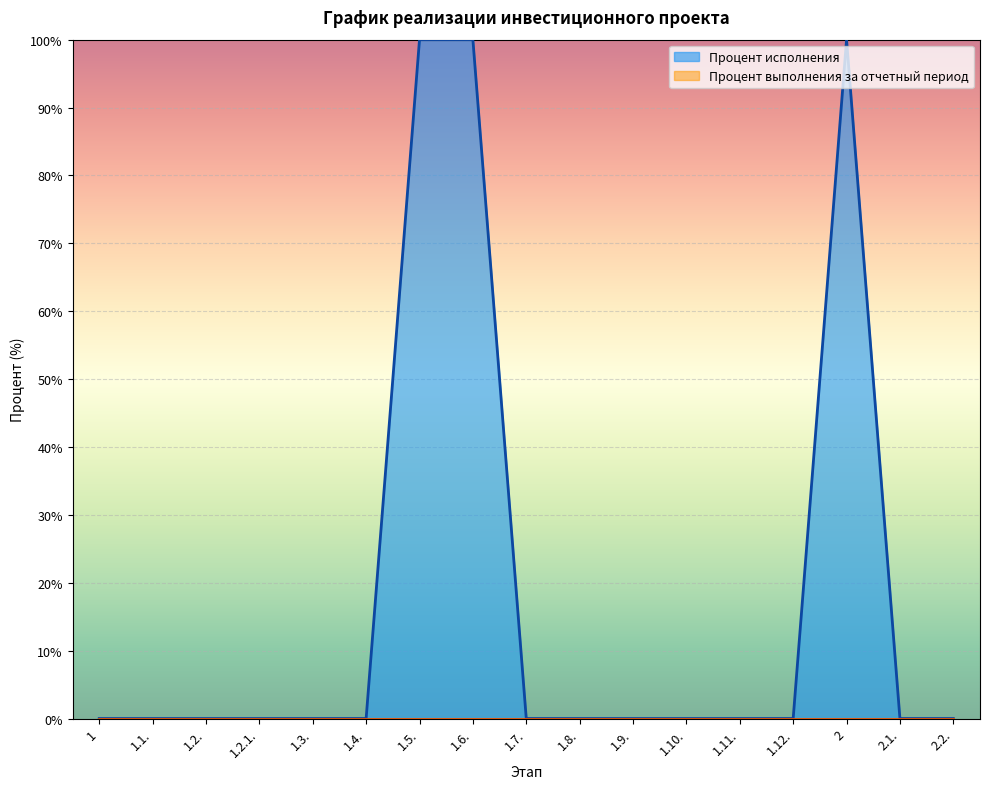

Does the chart display data point markers on the line(s)?

No